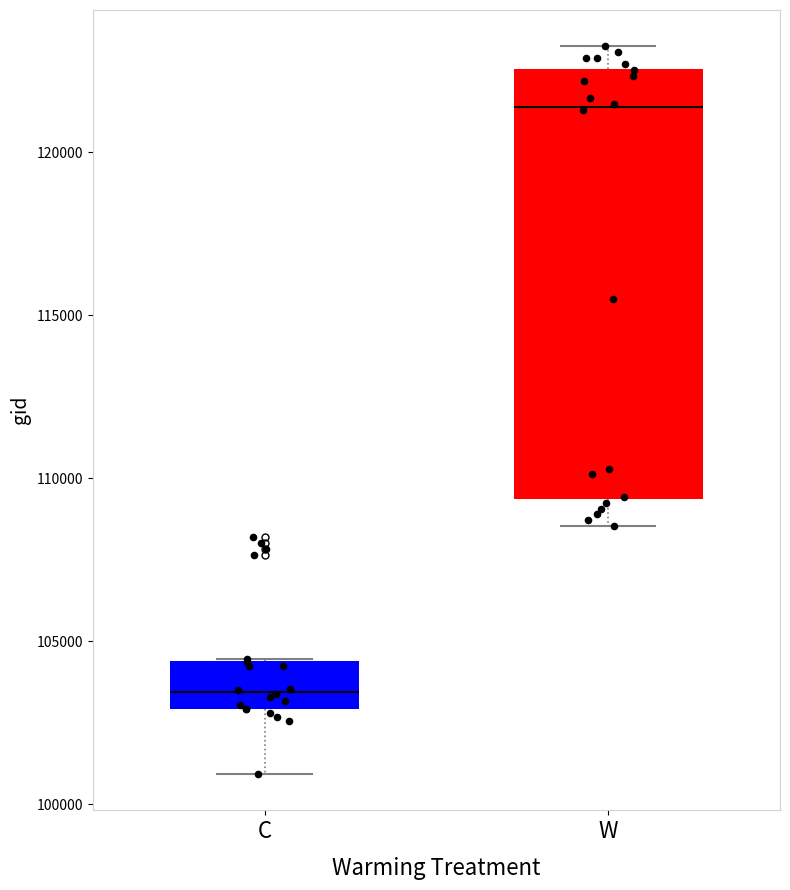

Reading left to right, transcribe this box plot: for each box, give where its median line is, the range the box spans, and where its two whiskers end, as read against the y-axis. The values are not printed on the chart, so give them approximately, as read against the axis.

C: median 103500, box 103000 to 104500, whiskers 101000 to 104500
W: median 121500, box 109500 to 122500, whiskers 108500 to 123500